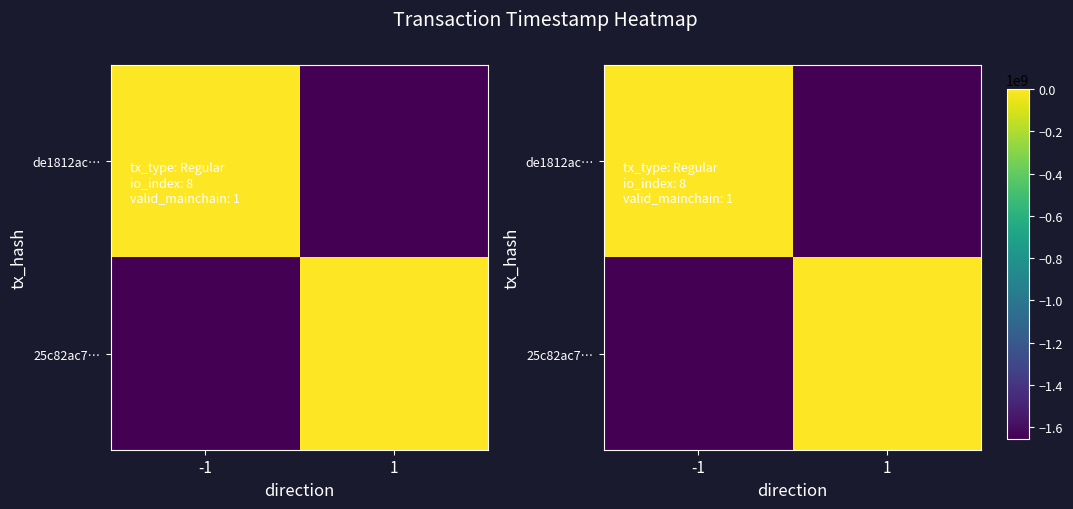

At which category is the sum across all series the highest?

-1